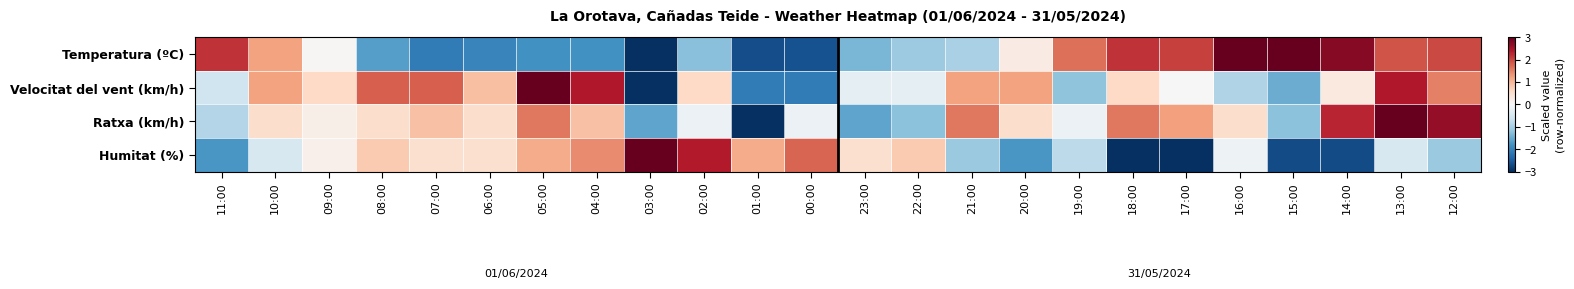

List the series in order of their peak value, highest first.

Temperatura (ºC), Velocitat del vent (km/h), Ratxa (km/h), Humitat (%)